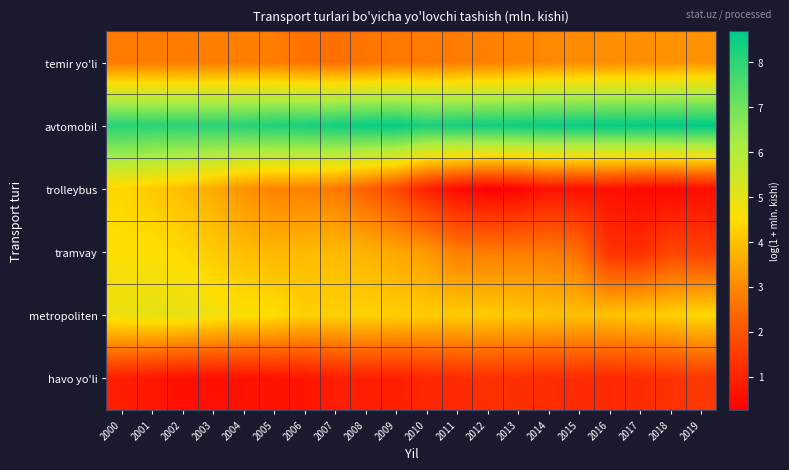

How many categories are shown in the chart?

20